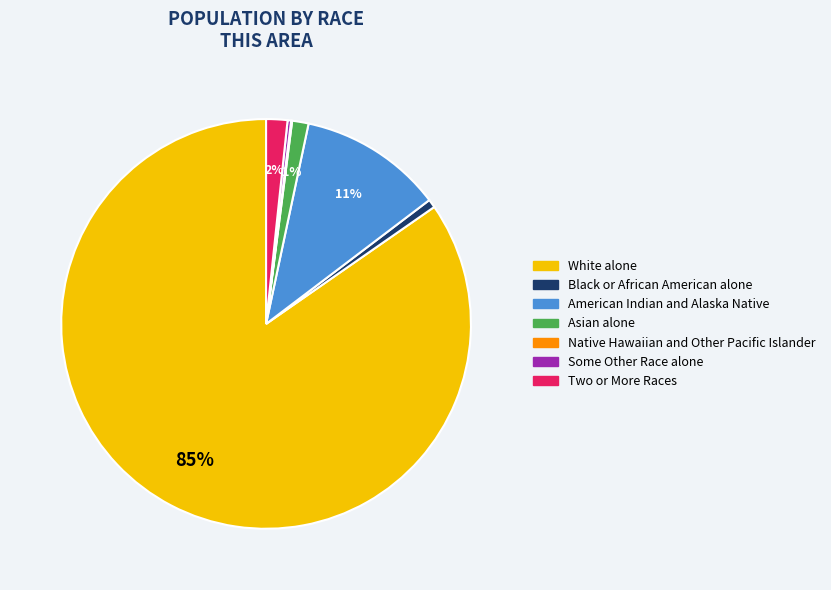

To the nearest percent, what is the average slice percentage?

14%